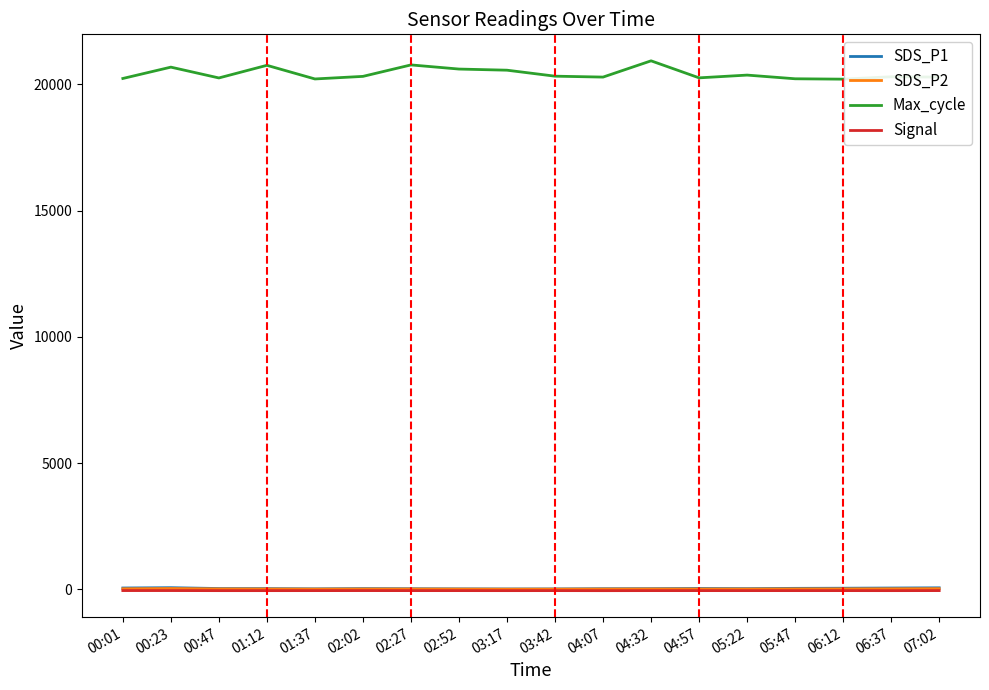

What is the average value of the SDS_P2 series?

14.6